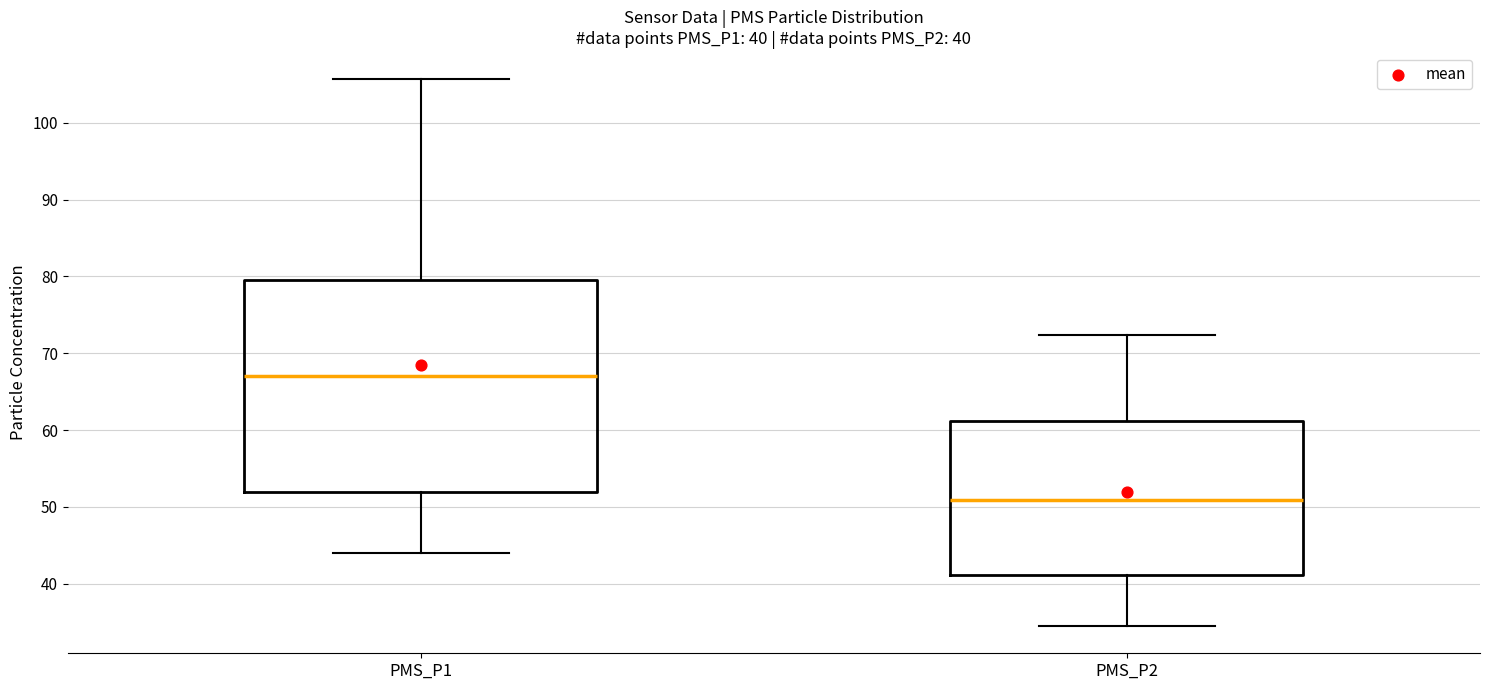

Comparing the boxes themselves (not the whiskers), which one is the tallest?

PMS_P1